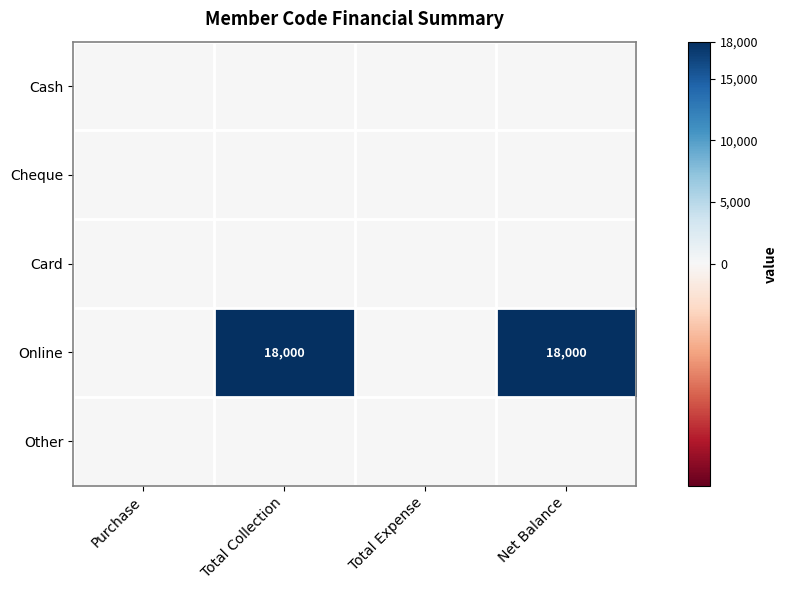

At which category is the sum across all series the highest?

Total Collection